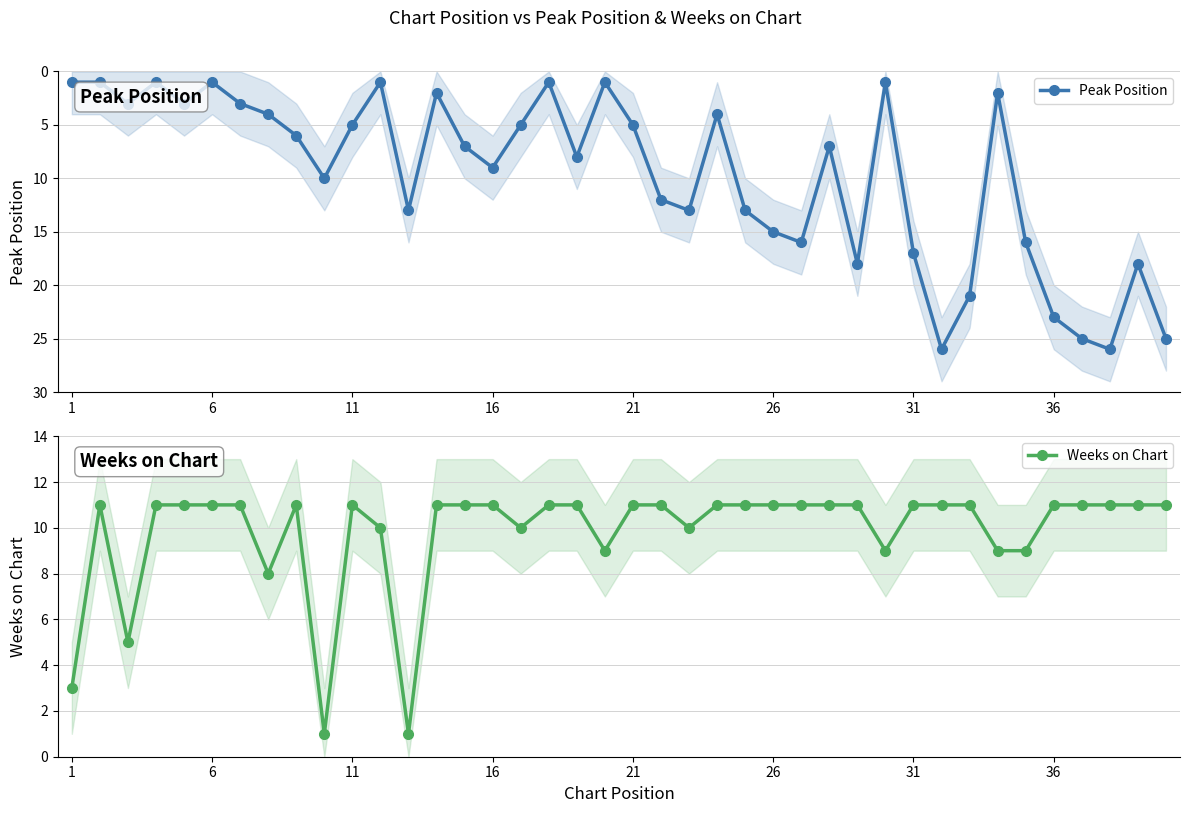

True or false: Peak Position has more than 1 points higher than both neighbors.

True